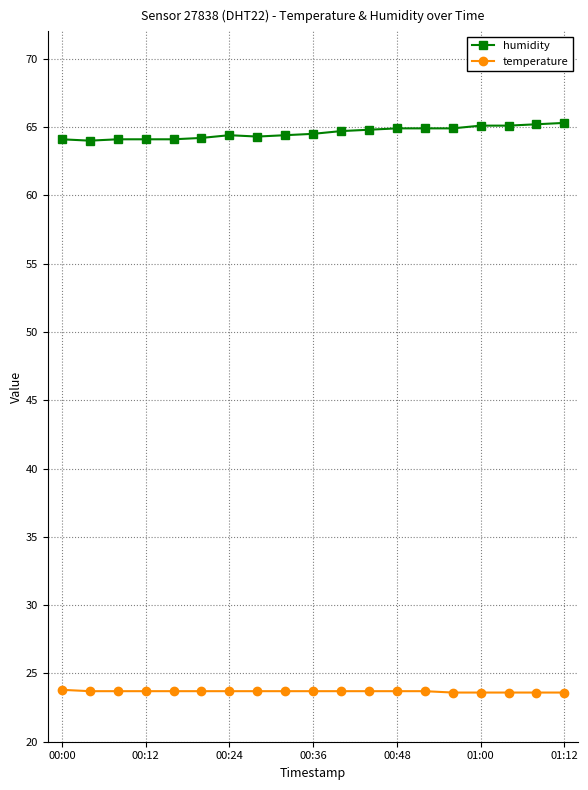

Rank the series by their average value, from highest to lowest.

humidity, temperature